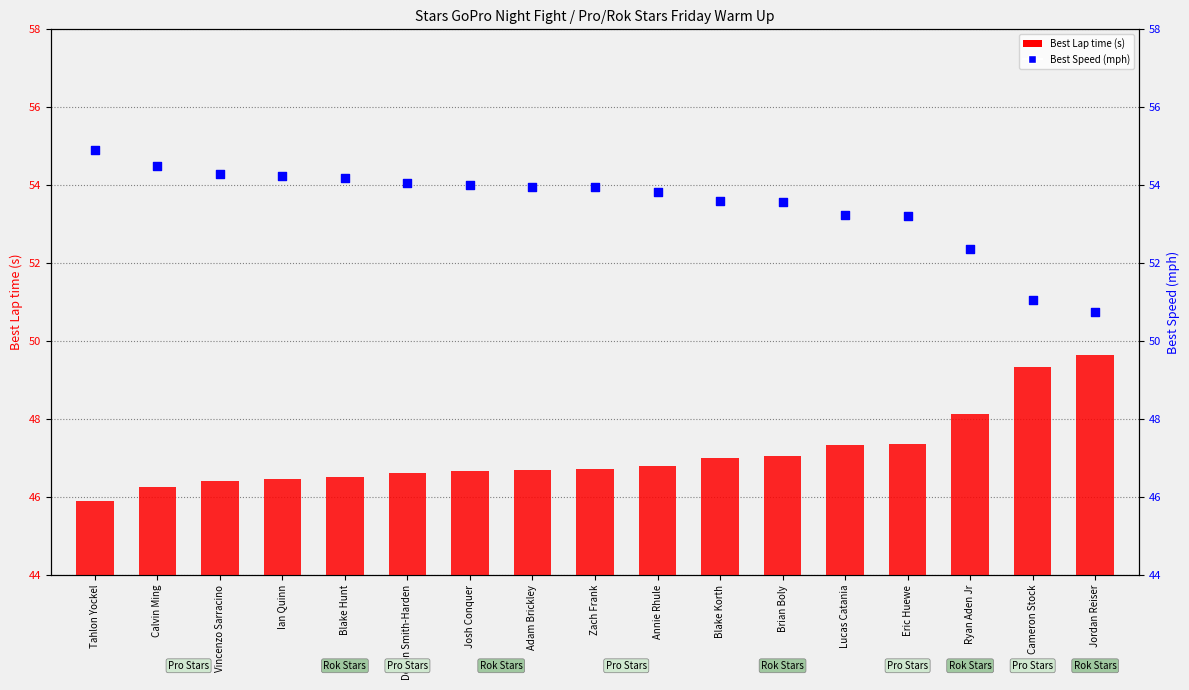

At how many categories does at least one series exceed 52?

15